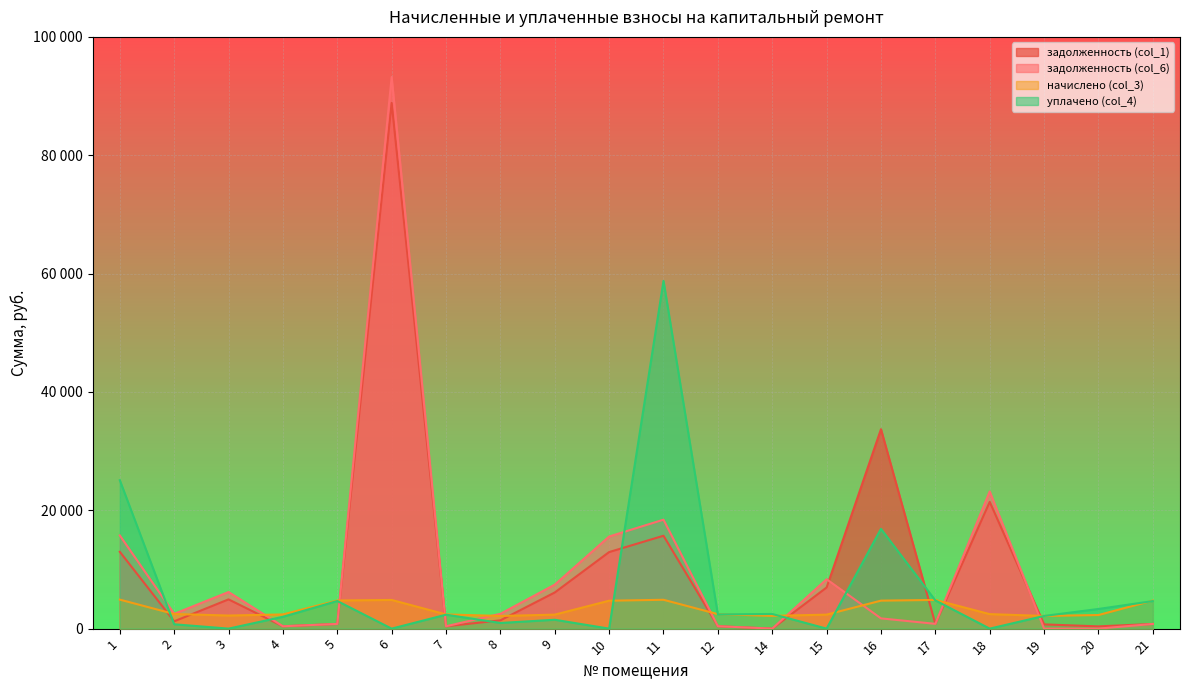

Where do задолженность (col_6) and начислено (col_3) first cross each other?

3 and 4